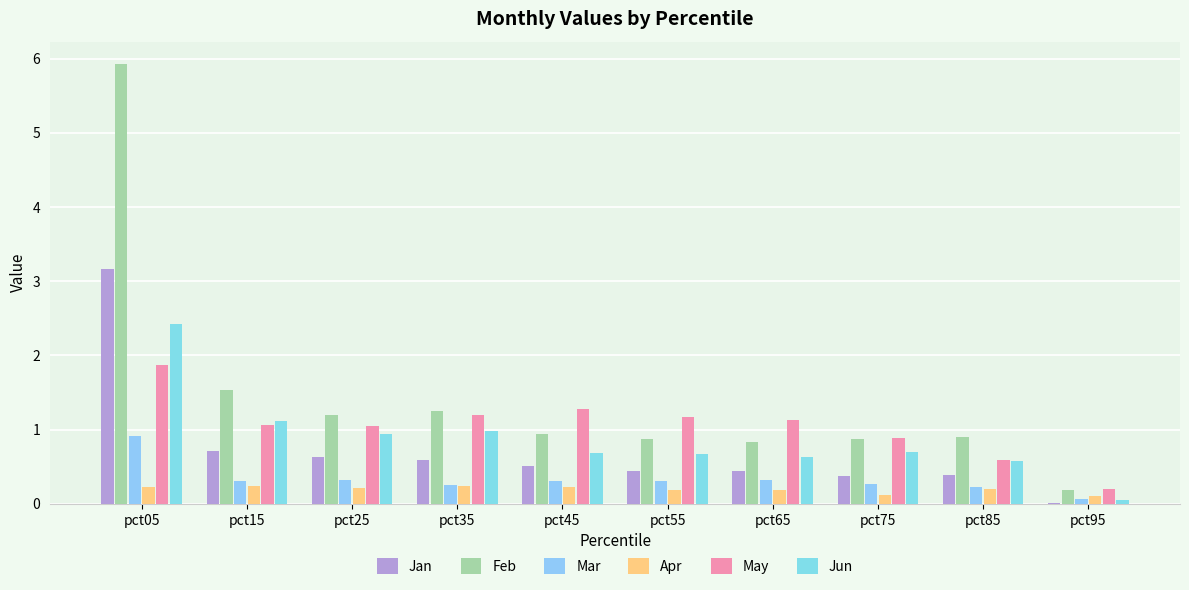

What are all the series names shown in the legend?

Jan, Feb, Mar, Apr, May, Jun